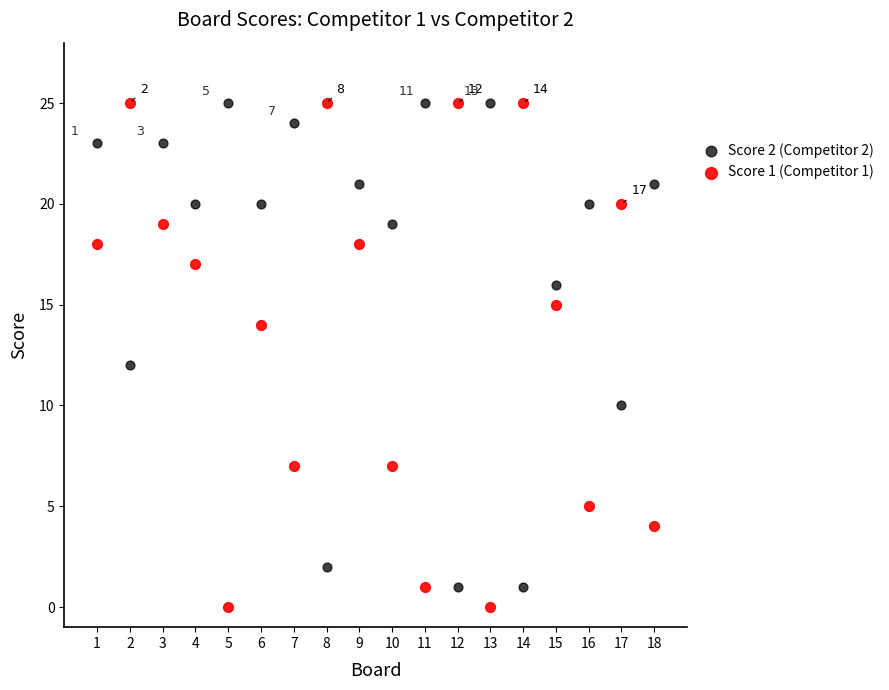

What is the X range (max minus min) for the scatter plot?

17